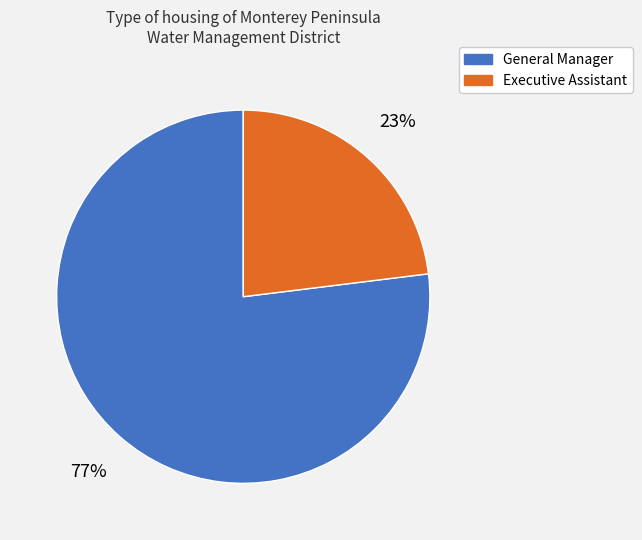

What is the ratio of the value at Executive Assistant to the value at General Manager?

0.3